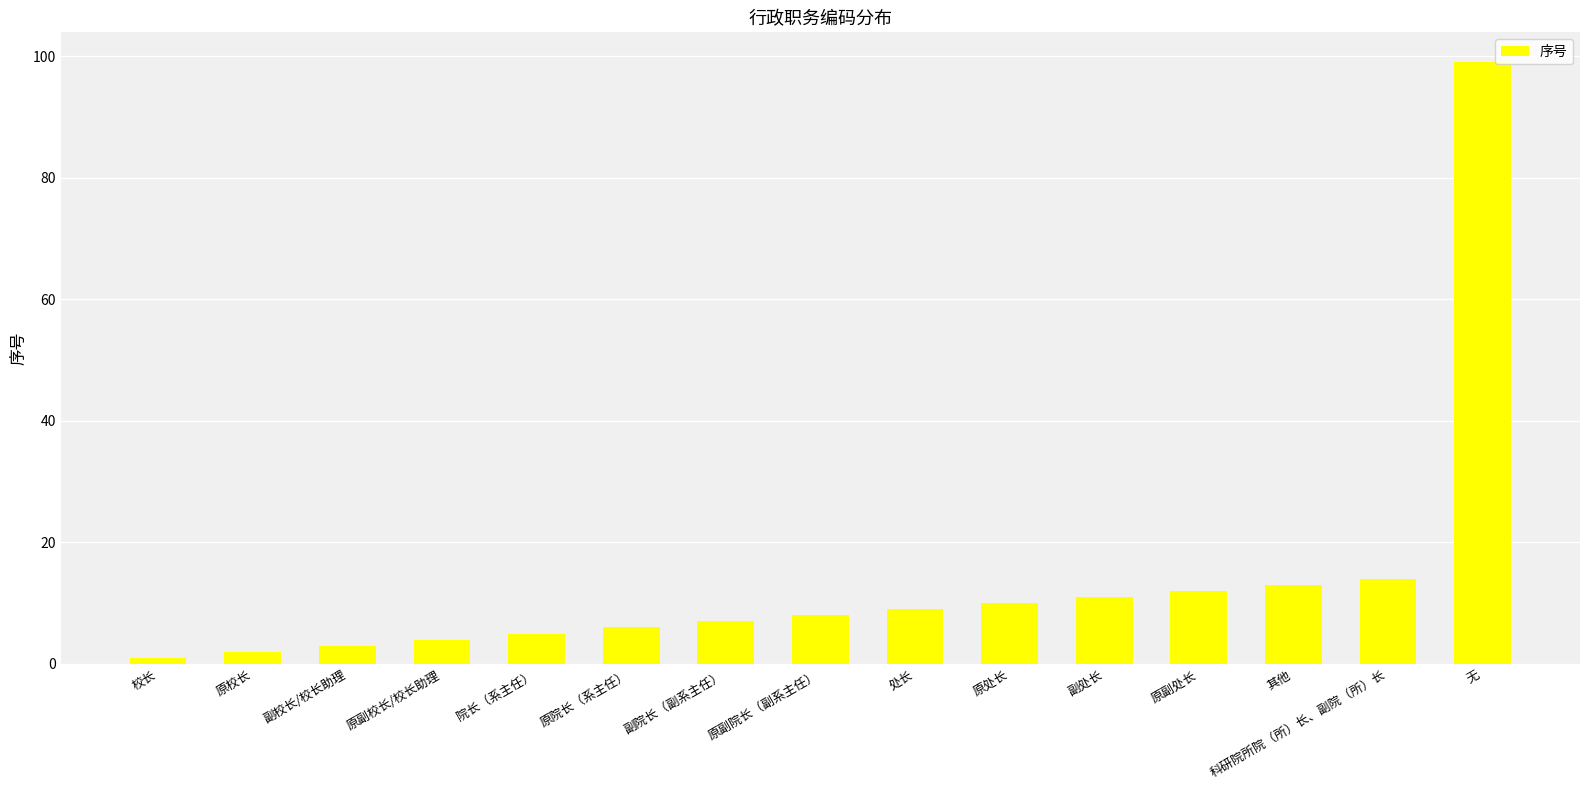

Does the chart contain any negative values?

No